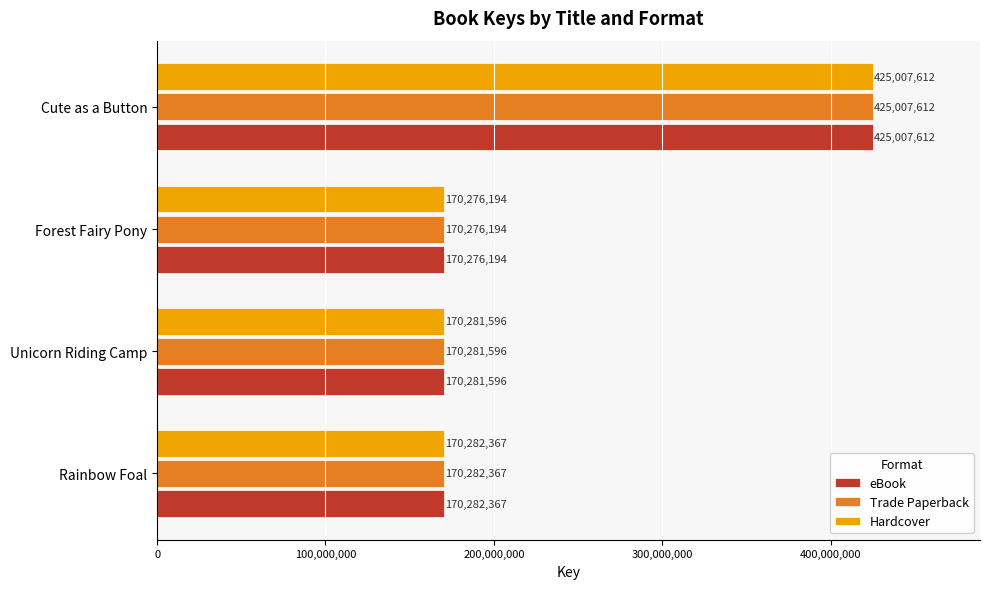

Is the value of eBook at Rainbow Foal greater than the value of Hardcover at Cute as a Button?

No